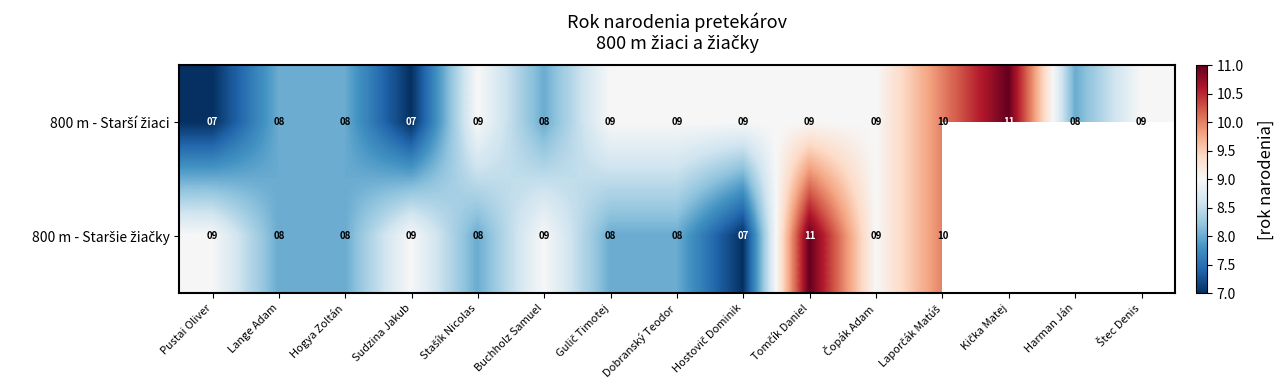

Count the 800 m - Staršie žiačky values in the range 8 to 11.

11